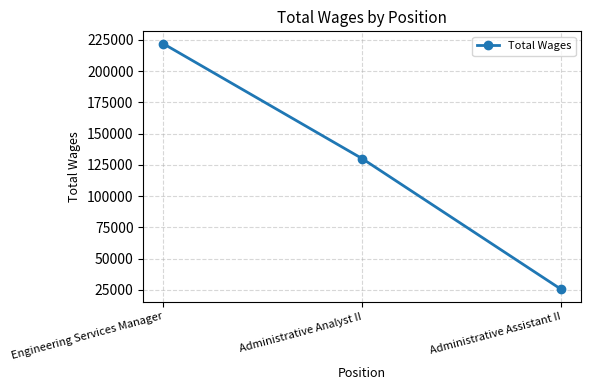

What is the label of the 2nd point from the left?

Administrative Analyst II